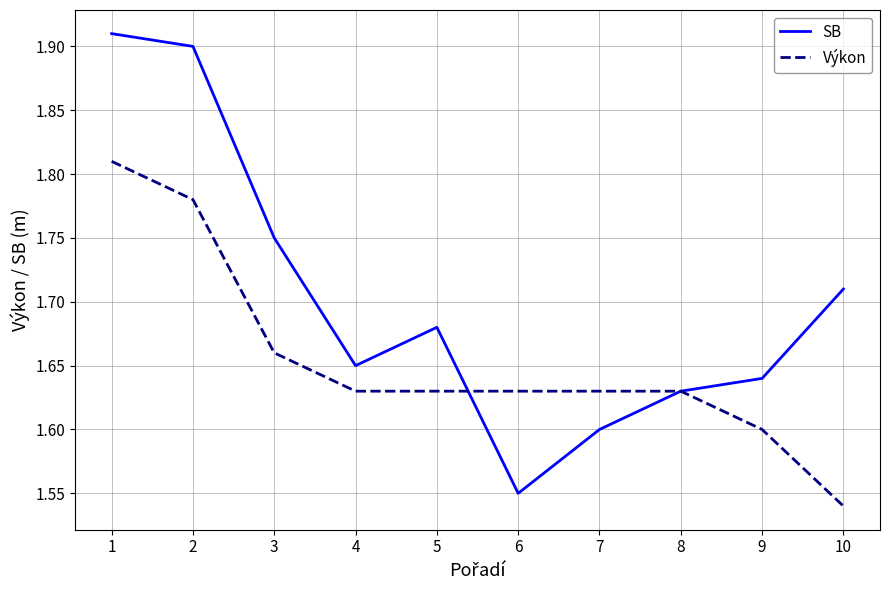

At 5, list the series in order from largest to smallest.

SB, Výkon